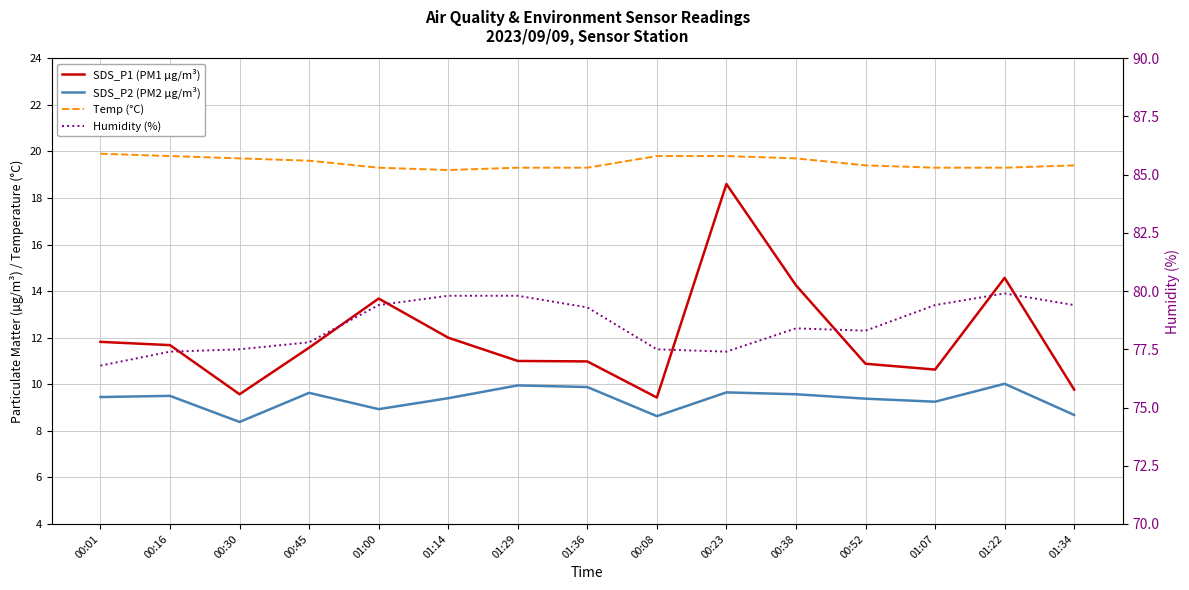

The Temp (°C) series shows 19.9 at 00:01. True or false?

True